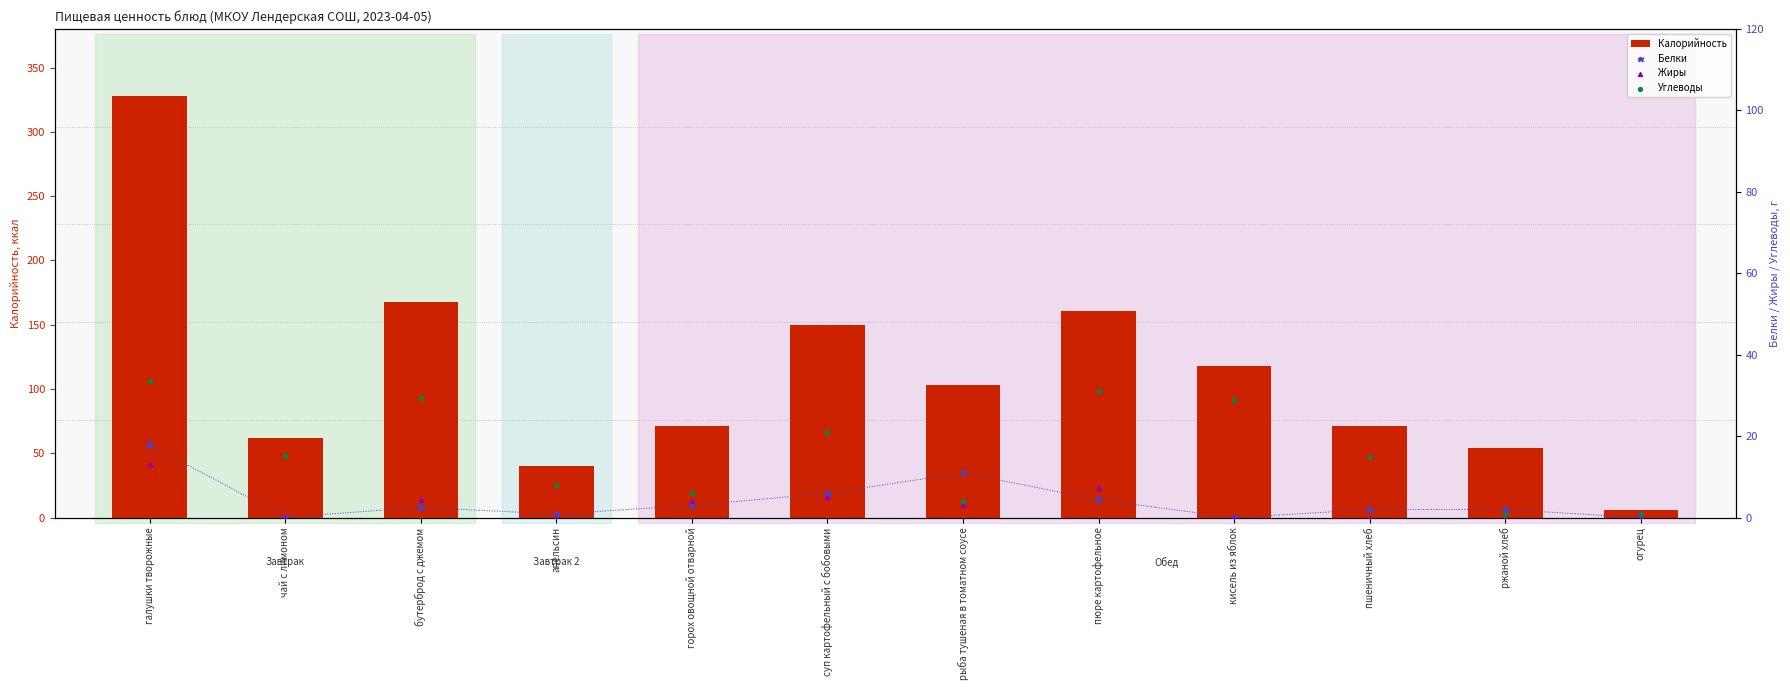

What are all the series names shown in the legend?

Калорийность, Белки, Жиры, Углеводы